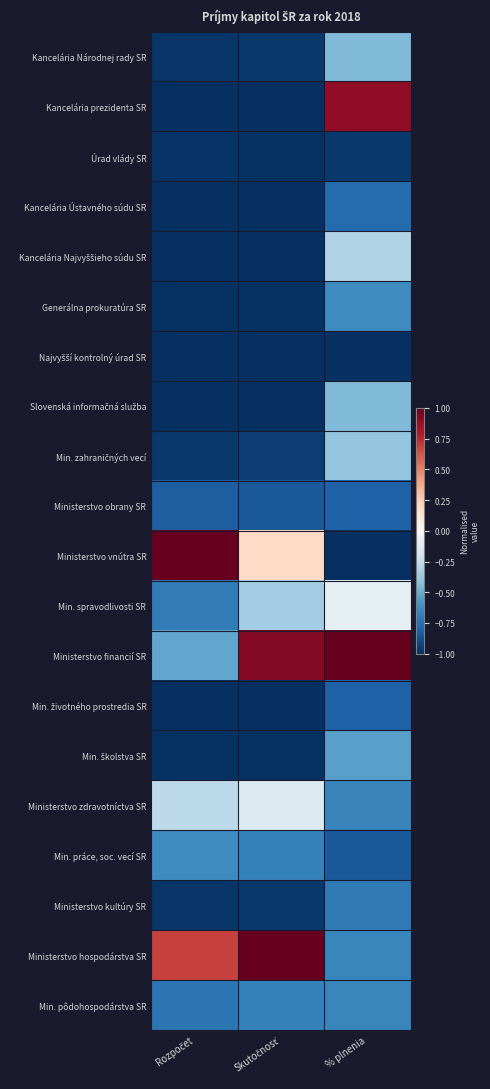

What is the greatest value displayed?

1.0